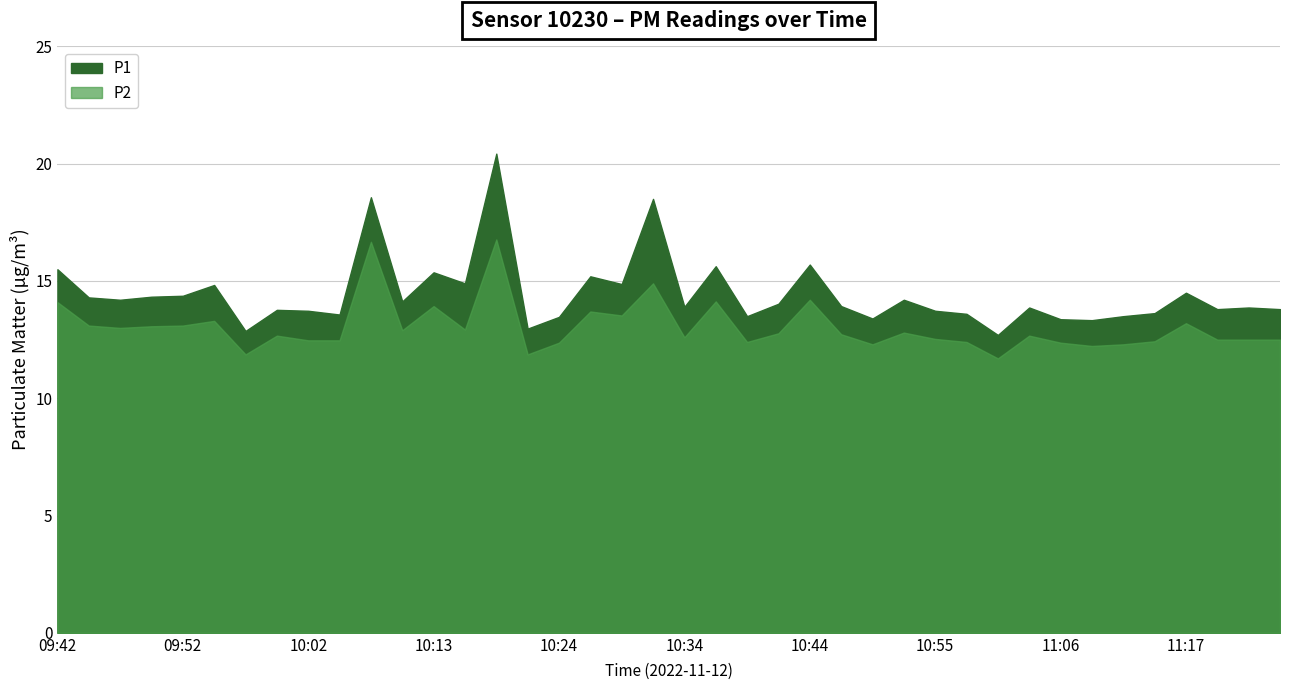

Reading left to right, extract all data points from this chart.

P1: 09:42=15.5	09:45=14.3	09:47=14.2	09:50=14.3	09:52=14.4	09:55=14.8	09:58=12.9	10:00=13.8	10:02=13.7	10:05=13.6	10:08=18.6	10:11=14.1	10:13=15.4	10:16=14.9	10:19=20.4	10:22=13.0	10:24=13.5	10:27=15.2	10:29=14.9	10:32=18.5	10:34=13.9	10:37=15.6	10:39=13.5	10:42=14.0	10:44=15.7	10:47=13.9	10:50=13.4	10:52=14.2	10:55=13.7	10:58=13.6	11:01=12.7	11:03=13.9	11:06=13.4	11:08=13.3	11:11=13.5	11:14=13.6	11:17=14.5	11:19=13.8	11:25=13.9	11:27=13.8
P2: 09:42=14.1	09:45=13.1	09:47=13.0	09:50=13.1	09:52=13.1	09:55=13.3	09:58=11.9	10:00=12.7	10:02=12.5	10:05=12.5	10:08=16.7	10:11=12.9	10:13=13.9	10:16=12.9	10:19=16.8	10:22=11.9	10:24=12.4	10:27=13.7	10:29=13.5	10:32=14.9	10:34=12.6	10:37=14.1	10:39=12.4	10:42=12.8	10:44=14.2	10:47=12.7	10:50=12.3	10:52=12.8	10:55=12.5	10:58=12.4	11:01=11.7	11:03=12.7	11:06=12.4	11:08=12.2	11:11=12.3	11:14=12.4	11:17=13.2	11:19=12.5	11:25=12.5	11:27=12.5